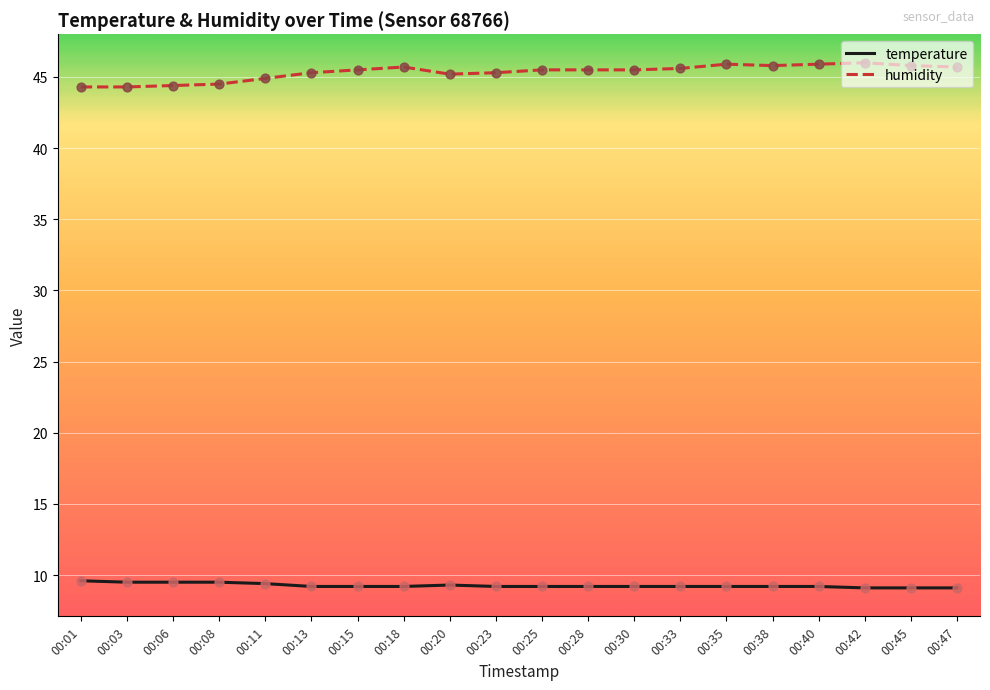

What is the total value across all series at 00:40?

55.1